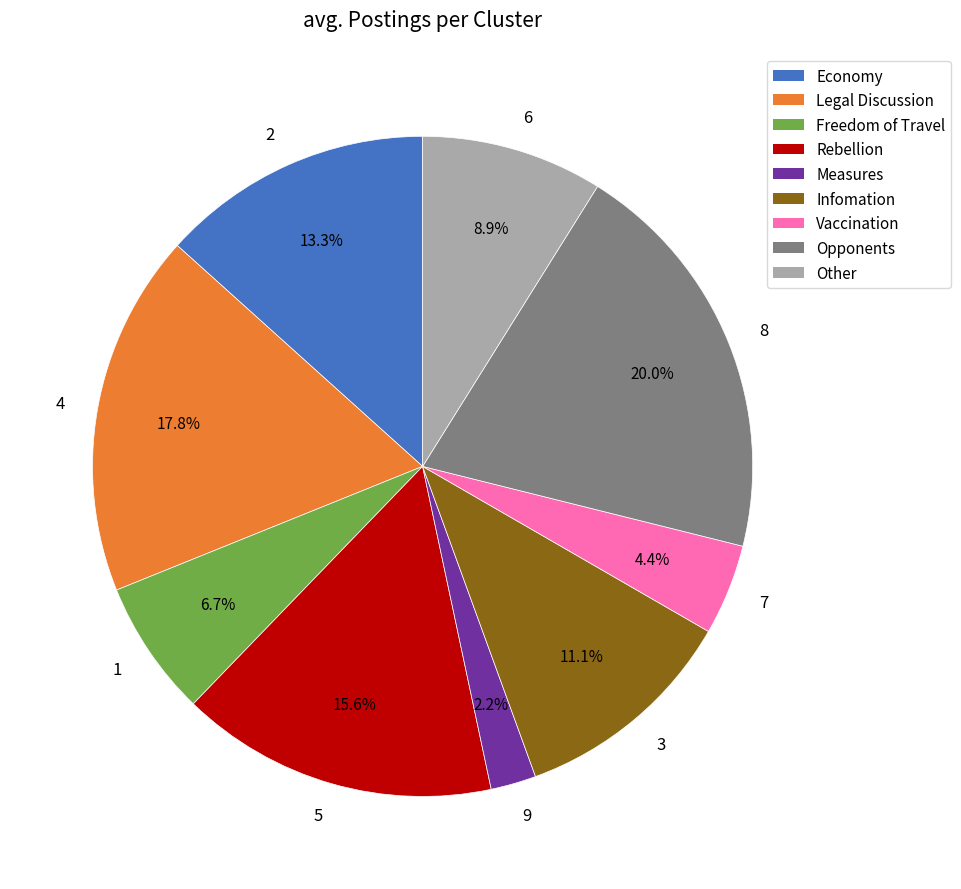

How many segments does this pie chart have?

9